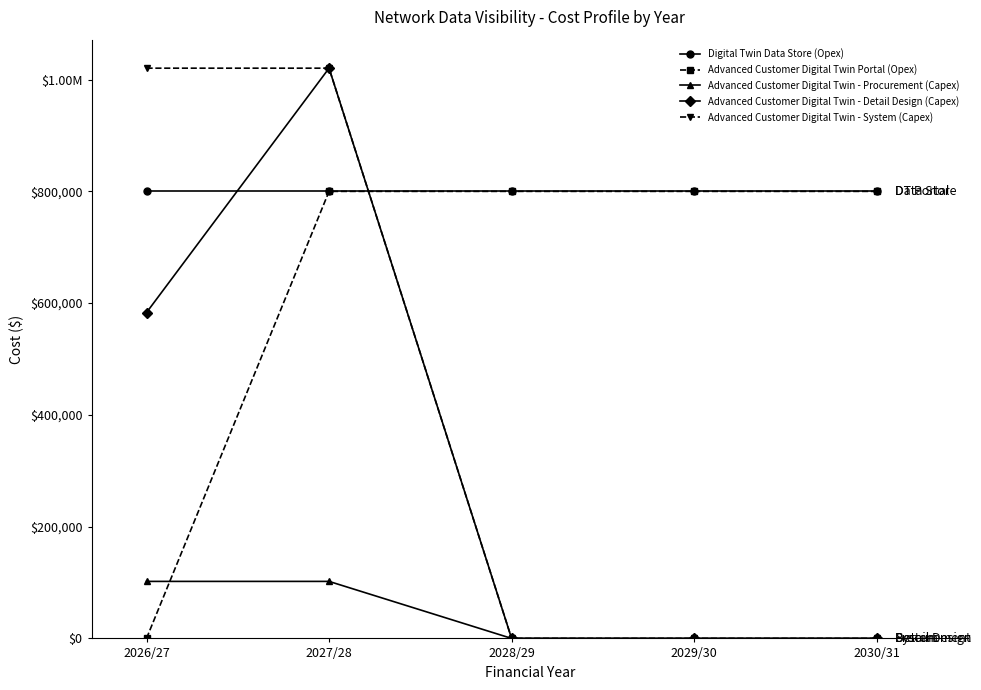

Which series has the largest range (max minus min)?

Advanced Customer Digital Twin - Detail Design (Capex)